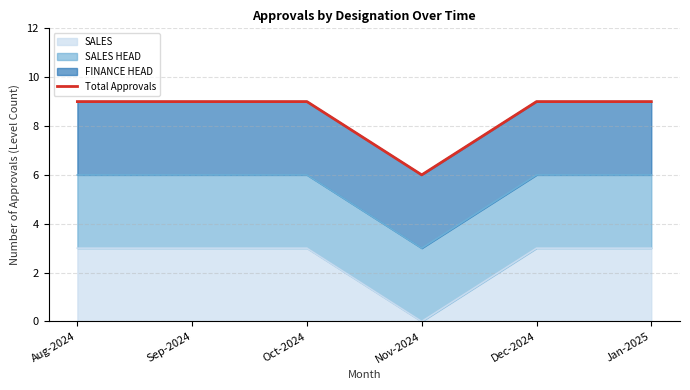

Reading left to right, extract all data points from this chart.

9	9	9	6	9	9